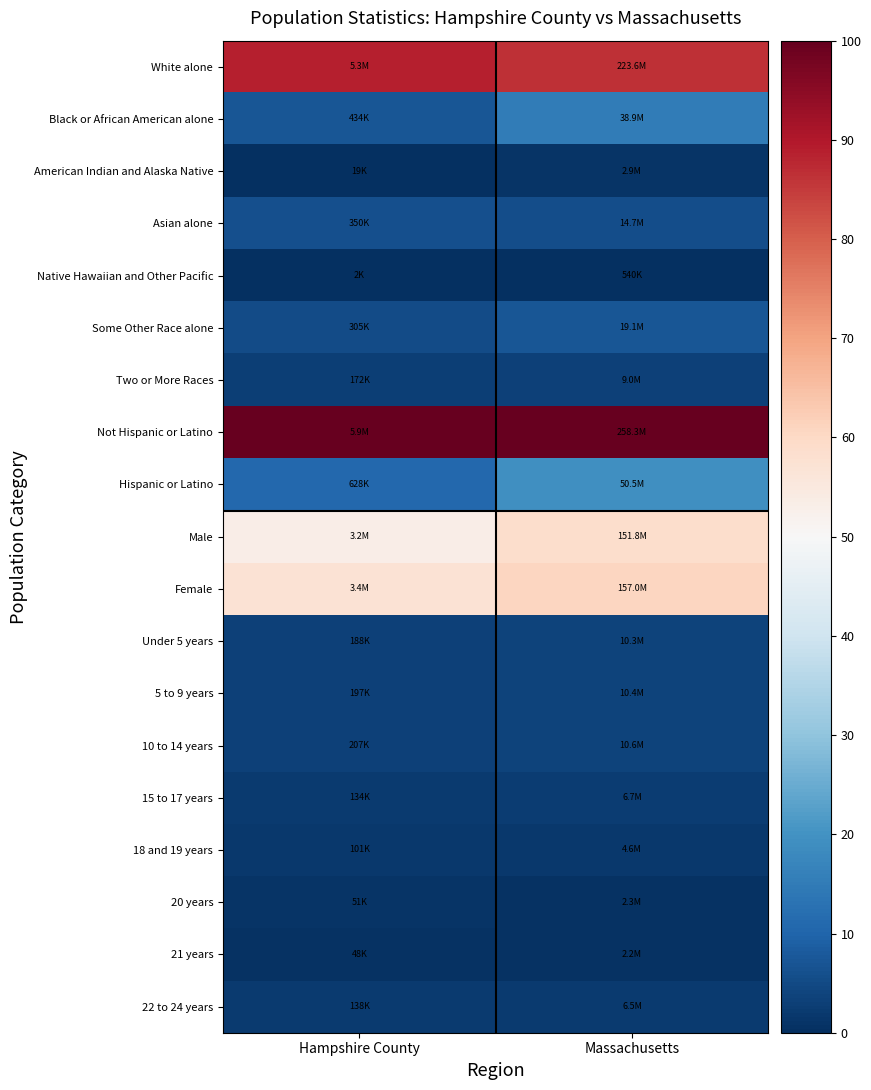

Reading left to right, extract all data points from this chart.

White alone: Hampshire County=88.9	Massachusetts=86.5
Black or African American alone: Hampshire County=7.3	Massachusetts=14.9
American Indian and Alaska Native: Hampshire County=0.3	Massachusetts=0.9
Asian alone: Hampshire County=5.9	Massachusetts=5.5
Native Hawaiian and Other Pacific: Hampshire County=0.0	Massachusetts=0.0
Some Other Race alone: Hampshire County=5.1	Massachusetts=7.2
Two or More Races: Hampshire County=2.9	Massachusetts=3.3
Not Hispanic or Latino: Hampshire County=100.0	Massachusetts=100.0
Hispanic or Latino: Hampshire County=10.6	Massachusetts=19.4
Male: Hampshire County=53.5	Massachusetts=58.7
Female: Hampshire County=57.1	Massachusetts=60.7
Under 5 years: Hampshire County=3.1	Massachusetts=3.8
5 to 9 years: Hampshire County=3.3	Massachusetts=3.8
10 to 14 years: Hampshire County=3.5	Massachusetts=3.9
15 to 17 years: Hampshire County=2.2	Massachusetts=2.4
18 and 19 years: Hampshire County=1.7	Massachusetts=1.6
20 years: Hampshire County=0.8	Massachusetts=0.7
21 years: Hampshire County=0.8	Massachusetts=0.7
22 to 24 years: Hampshire County=2.3	Massachusetts=2.3